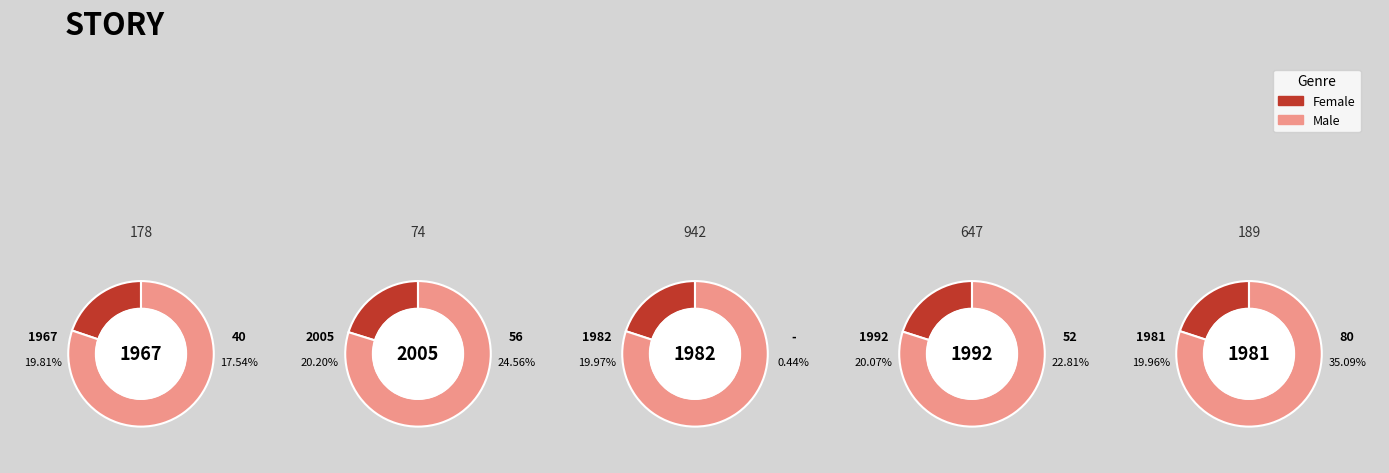

What is the smallest slice in the pie chart?

942